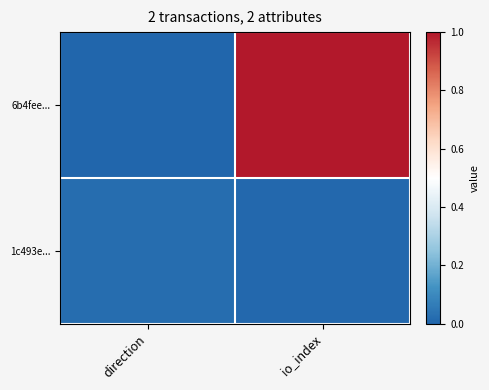

What is the total value across all series at io_index?

1.0